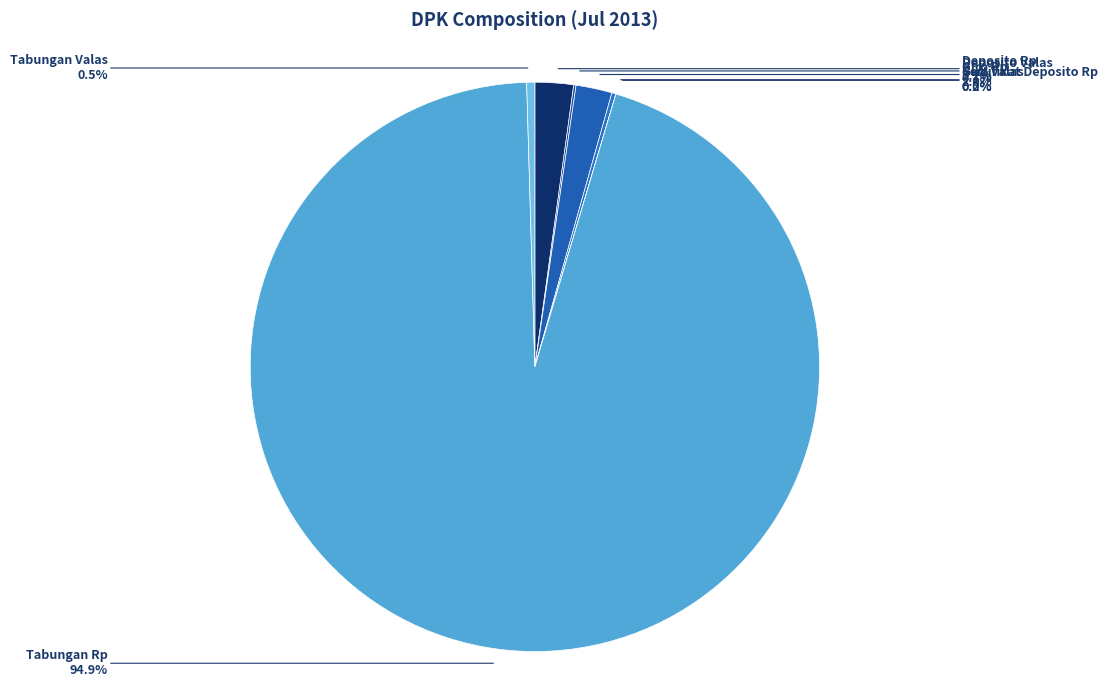

Combined, do Deposito Rp and Tabungan Rp account for over 50%?

Yes